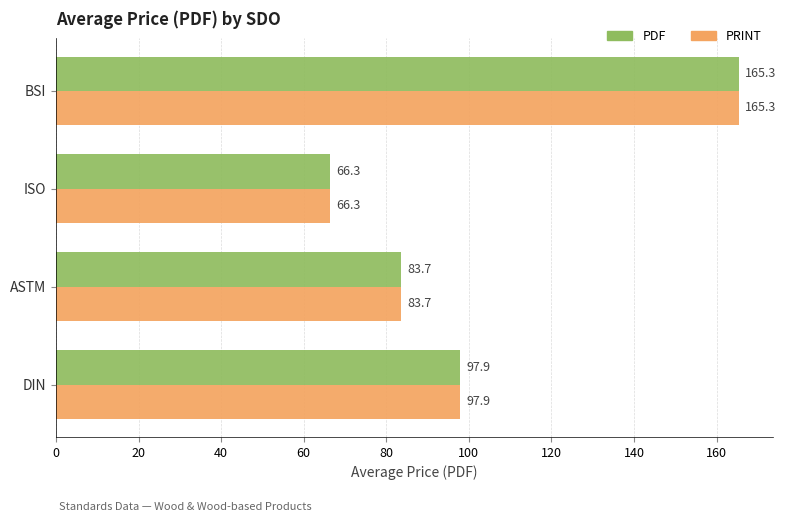

What is the smallest value displayed?

66.3